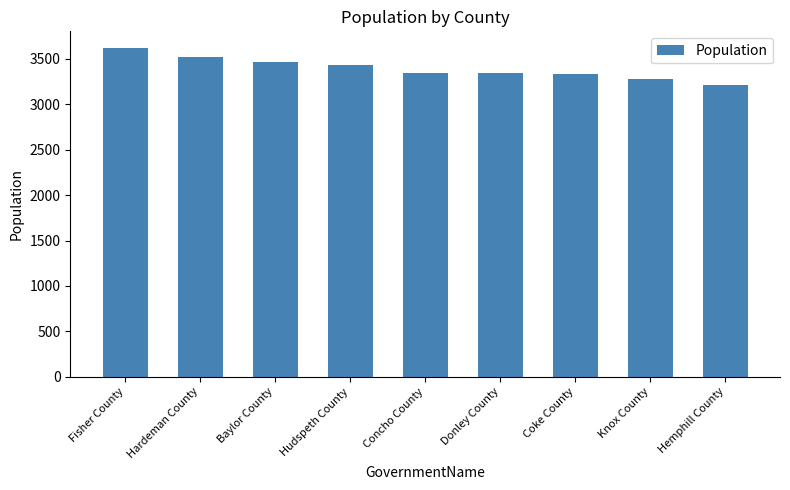

Which label corresponds to the largest value in the chart?

Fisher County